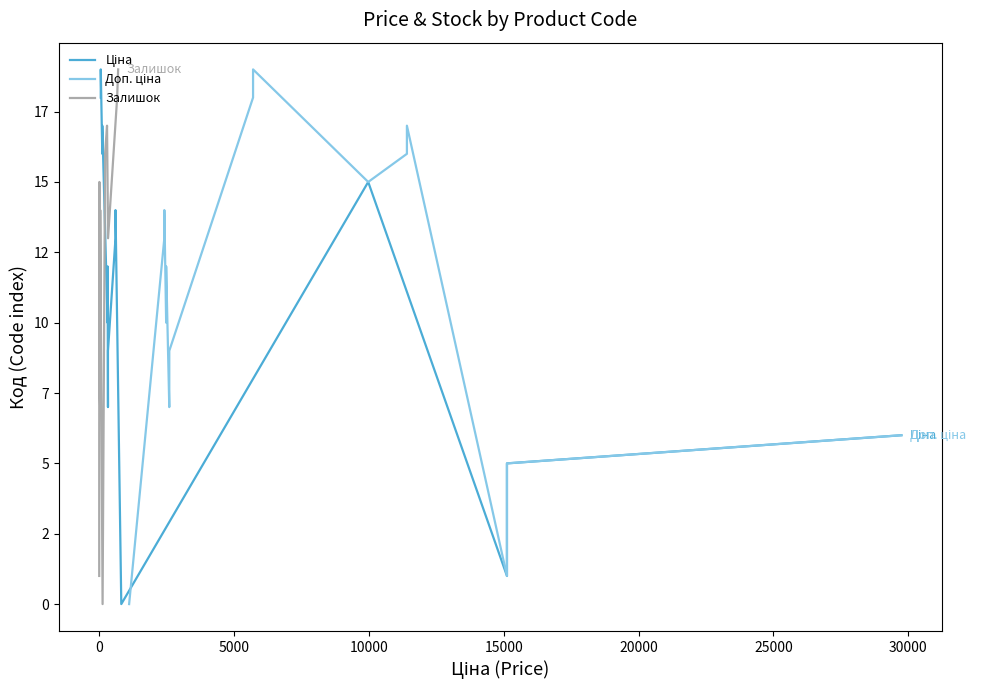

Which series has the largest total across all categories?

Ціна